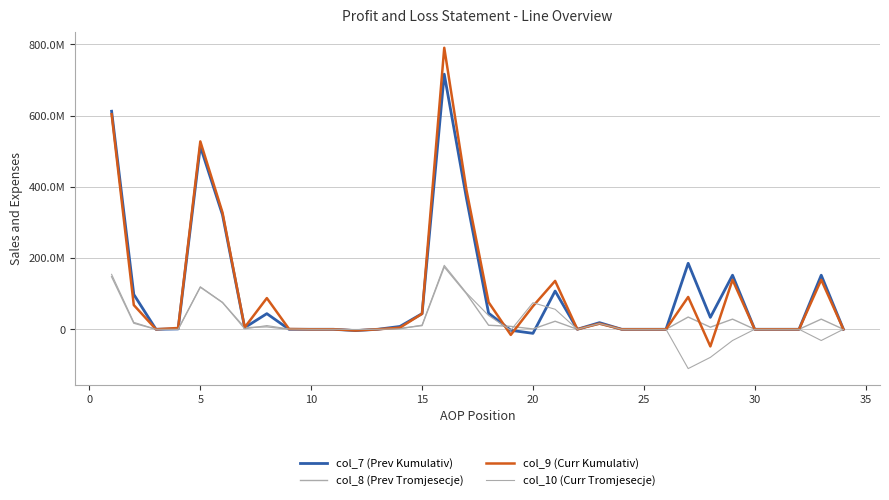

What is the difference between the maximum and minimum values in the col_9 (Curr Kumulativ) series?

838438883.0